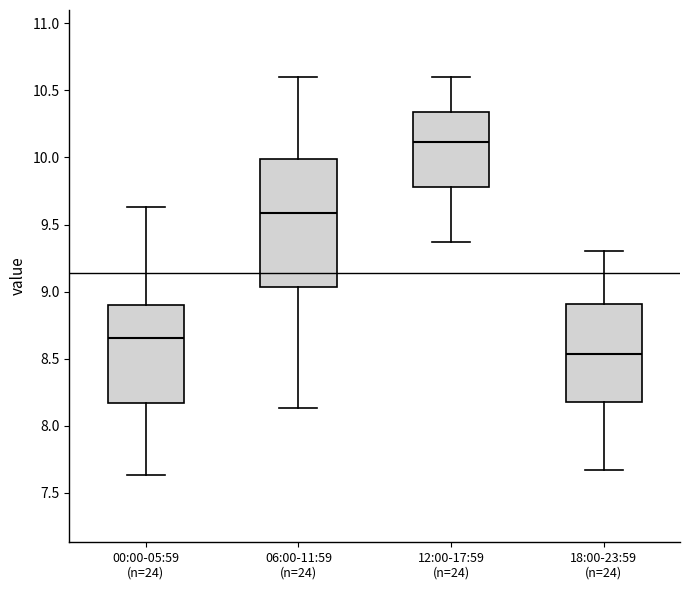

Where is the lower edge of the box for 12:00-17:59 (n=24) on the y-axis? The values are not printed on the chart, so give them approximately, as read against the axis.

9.80